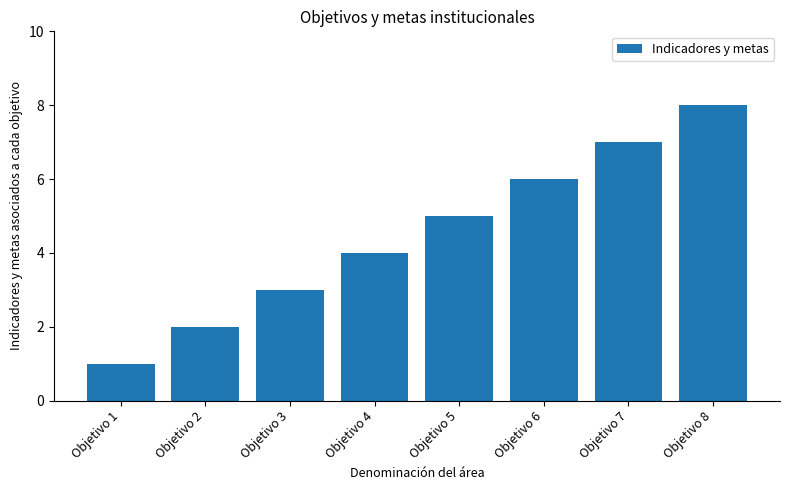

How many series are shown in this chart?

1